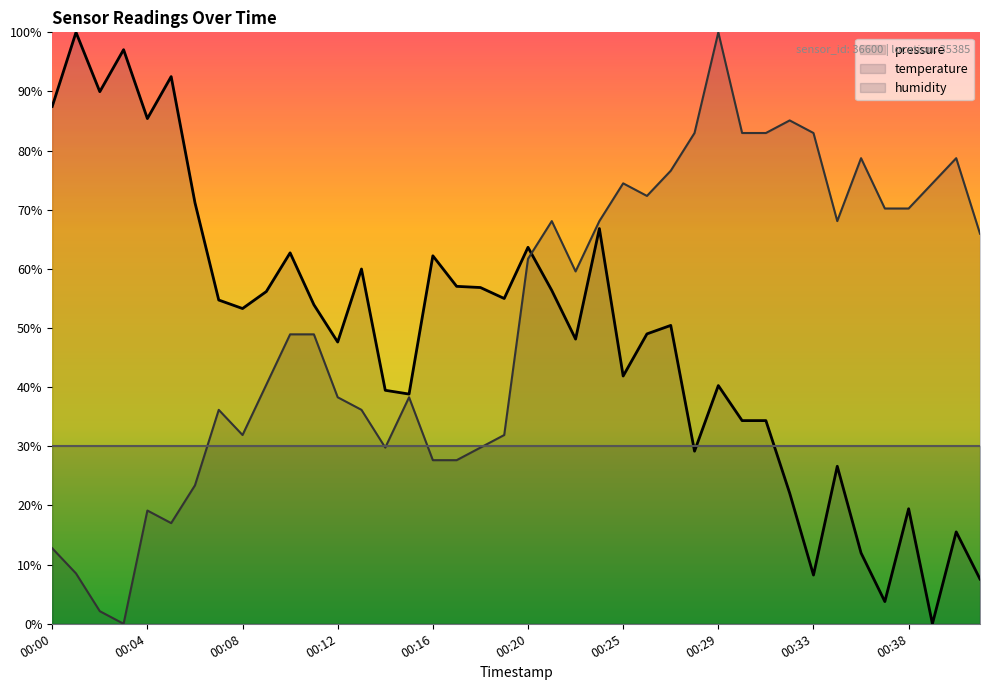

Which label corresponds to the smallest value in the chart?

00:39